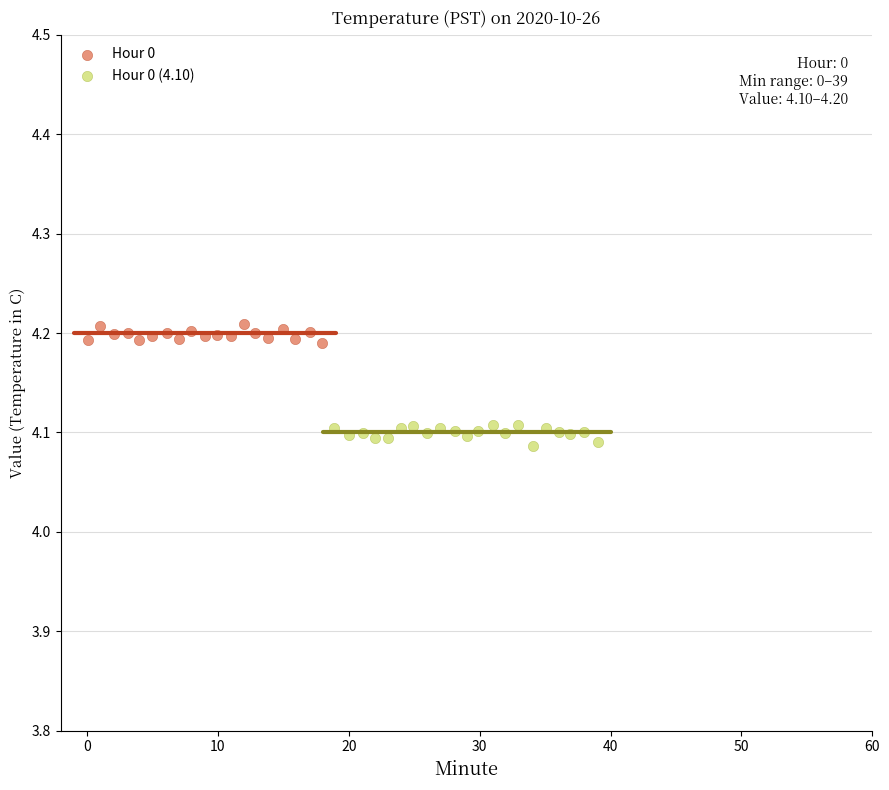

Which series contains the highest Y value?

Hour 0